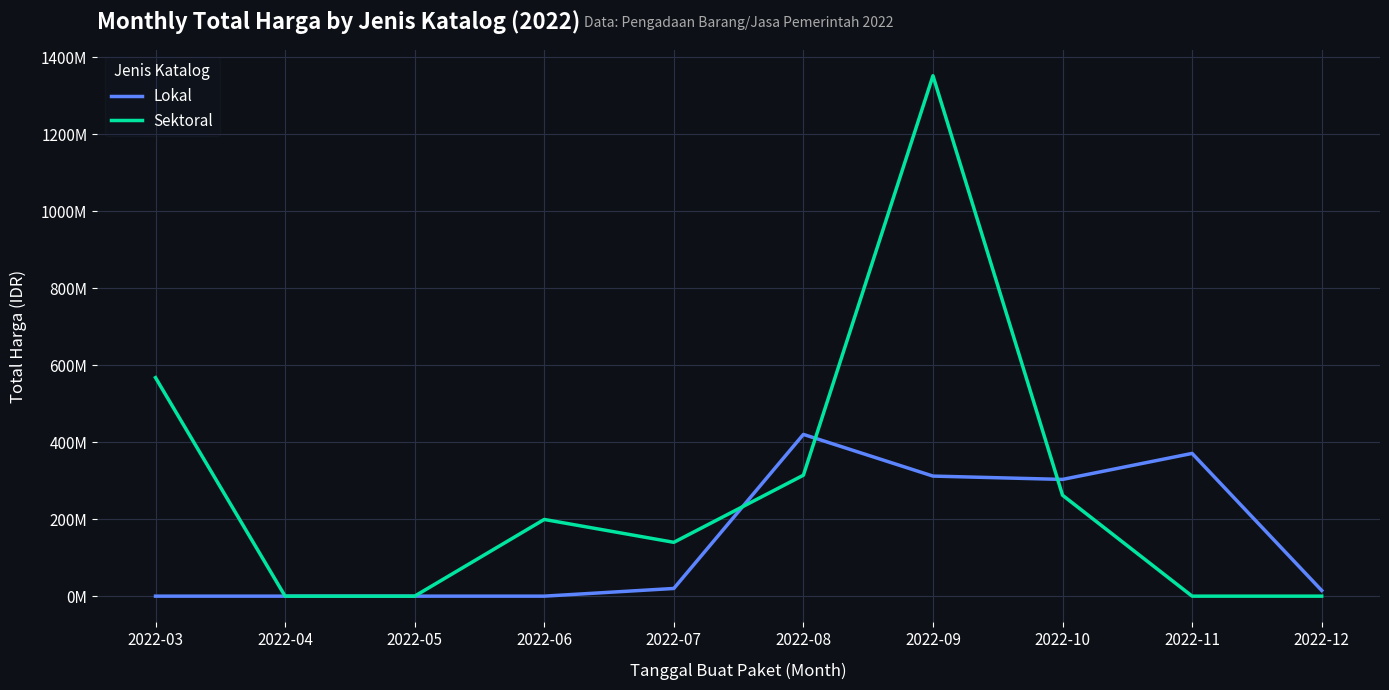

Is this an area chart (filled region under the line)?

No